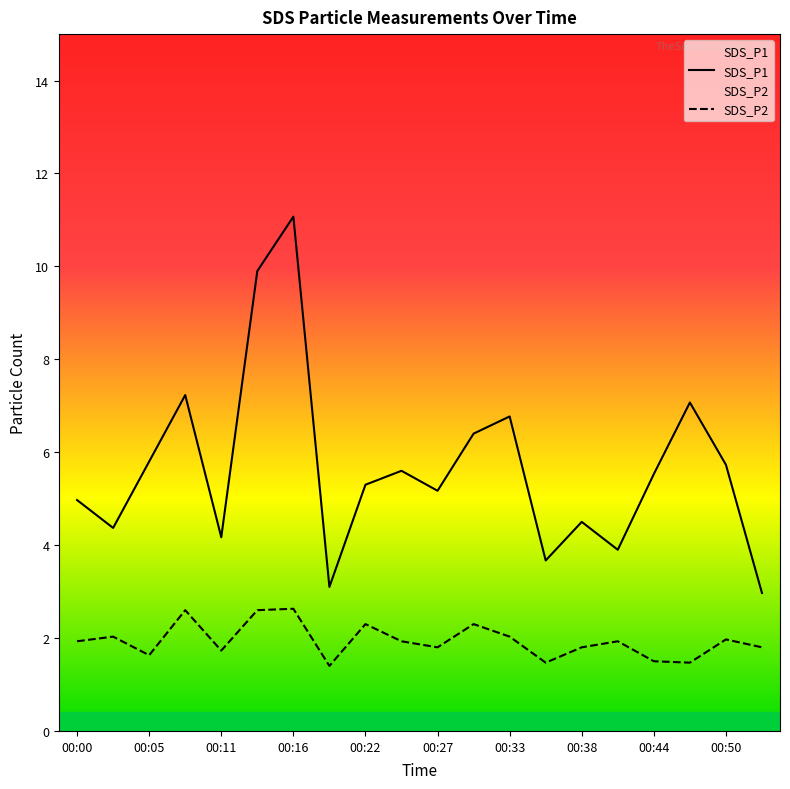

What is the spread (max minus min) of values at 00:36?

2.2